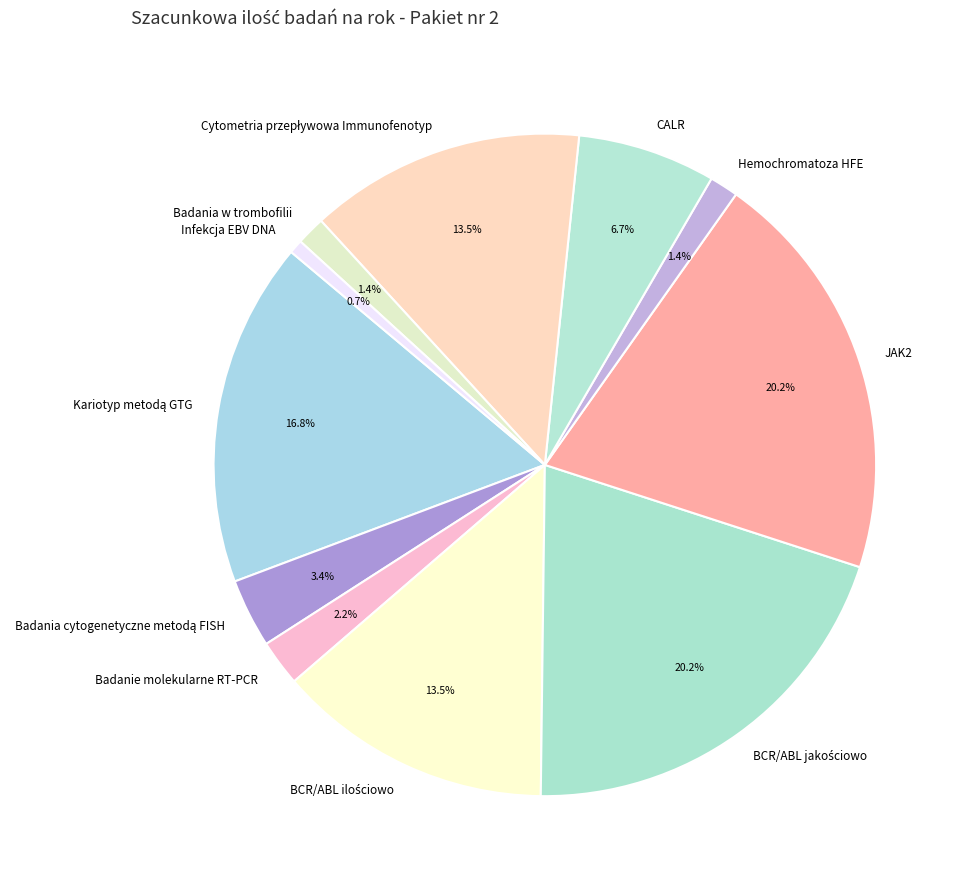

How many slices are in this pie chart?

11